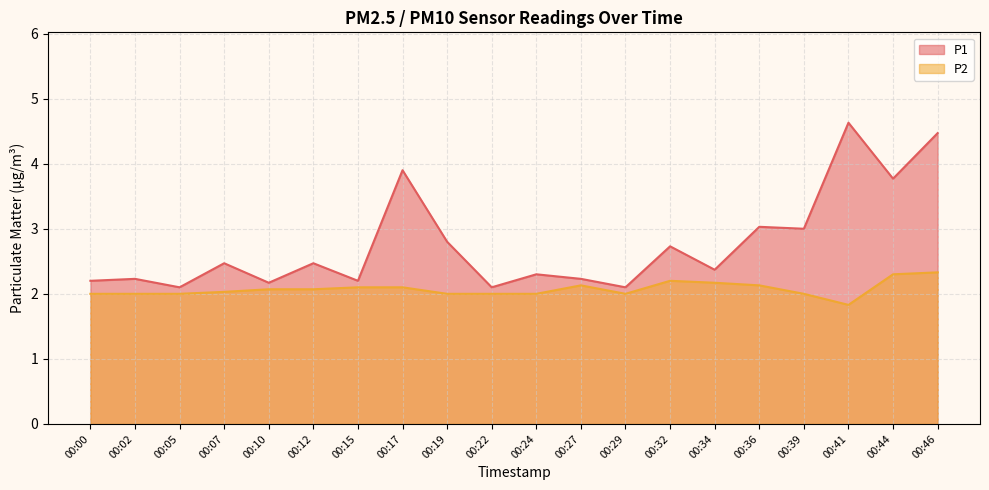

True or false: P2 and P1 intersect in this chart.

False